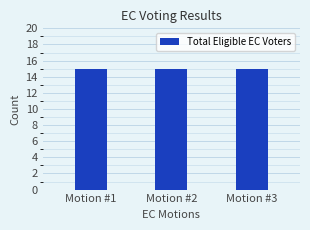

Is the value of Votes (Yes) at Motion #2 greater than the value of Total Eligible at Motion #3?

No